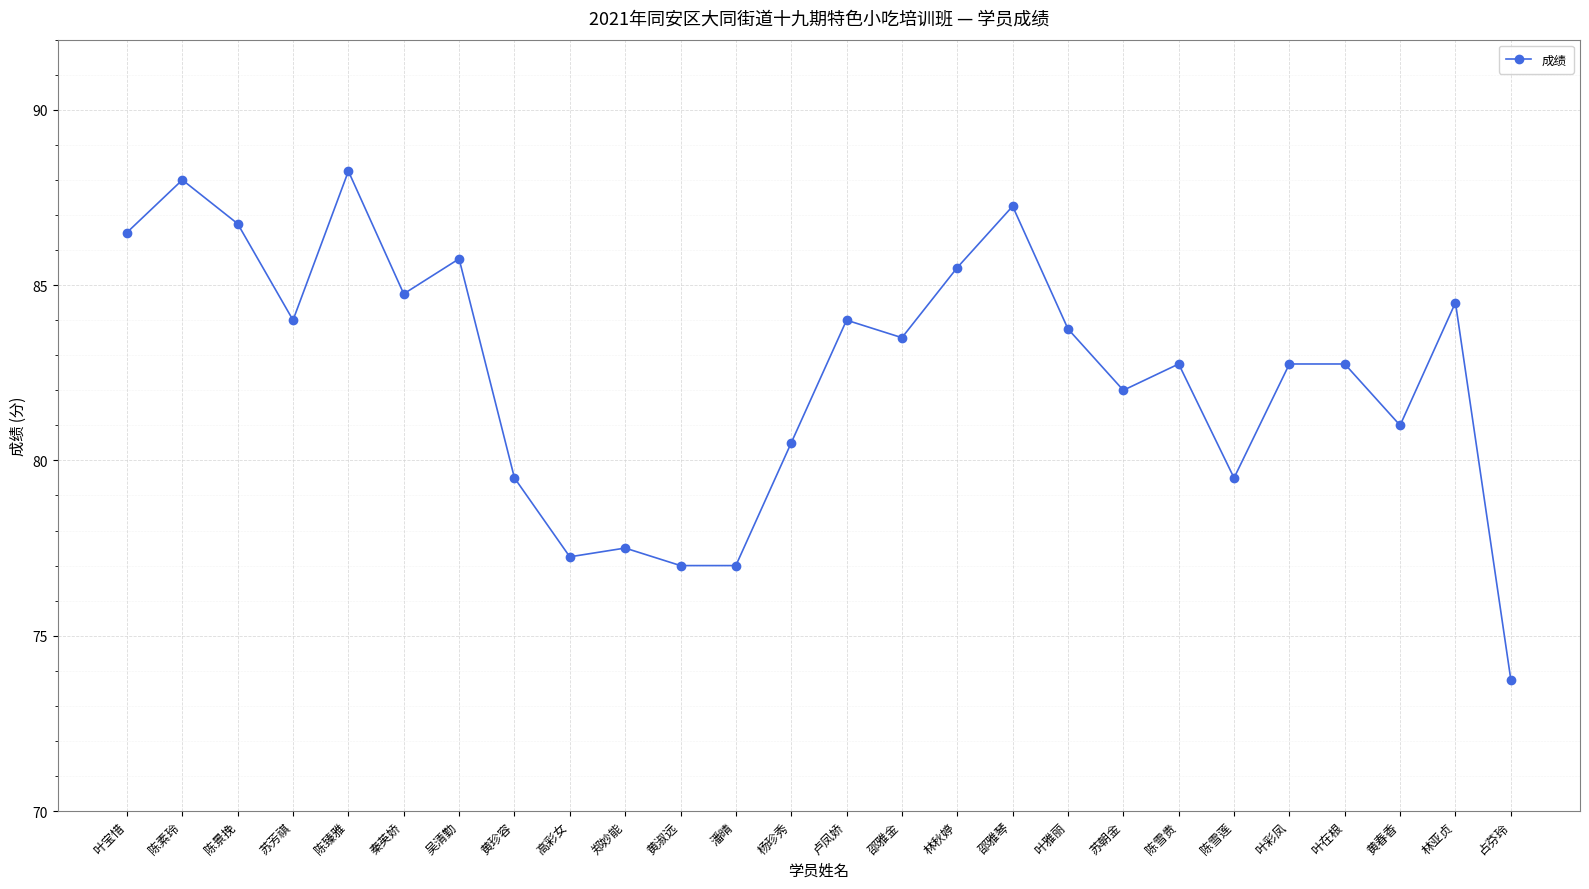

At which category does the data reach its first local valley?

苏芳祺